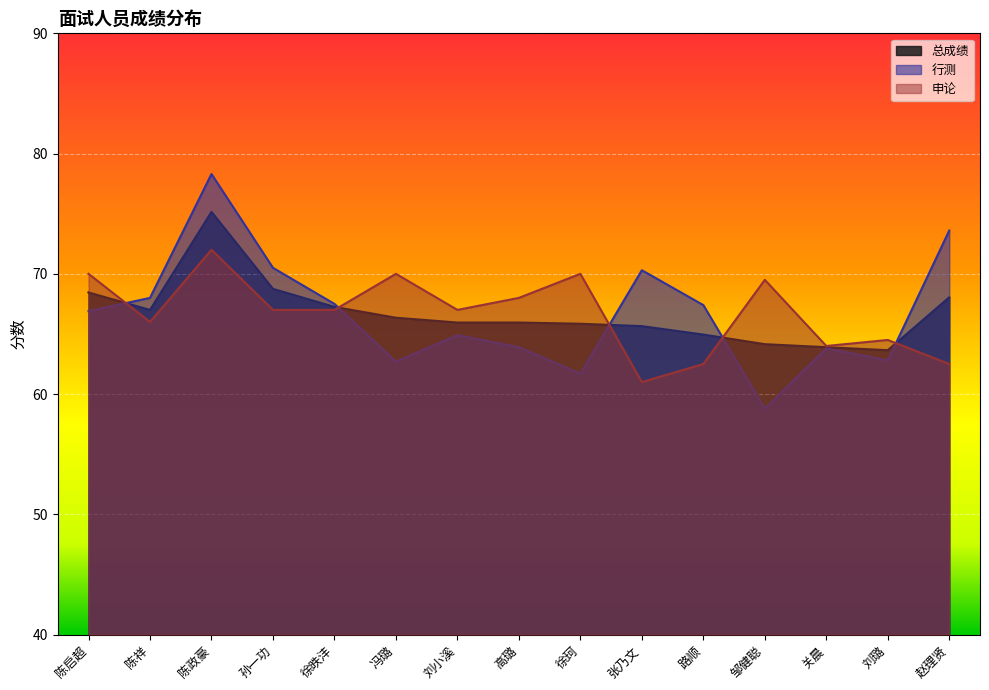

What is the difference between the maximum and minimum values in the 行测 series?

19.5